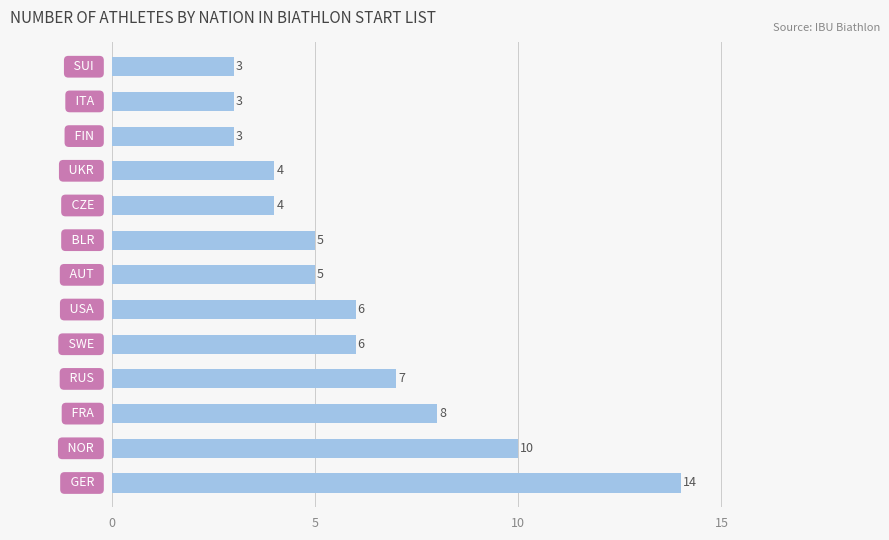

What is the sum of all values?

78